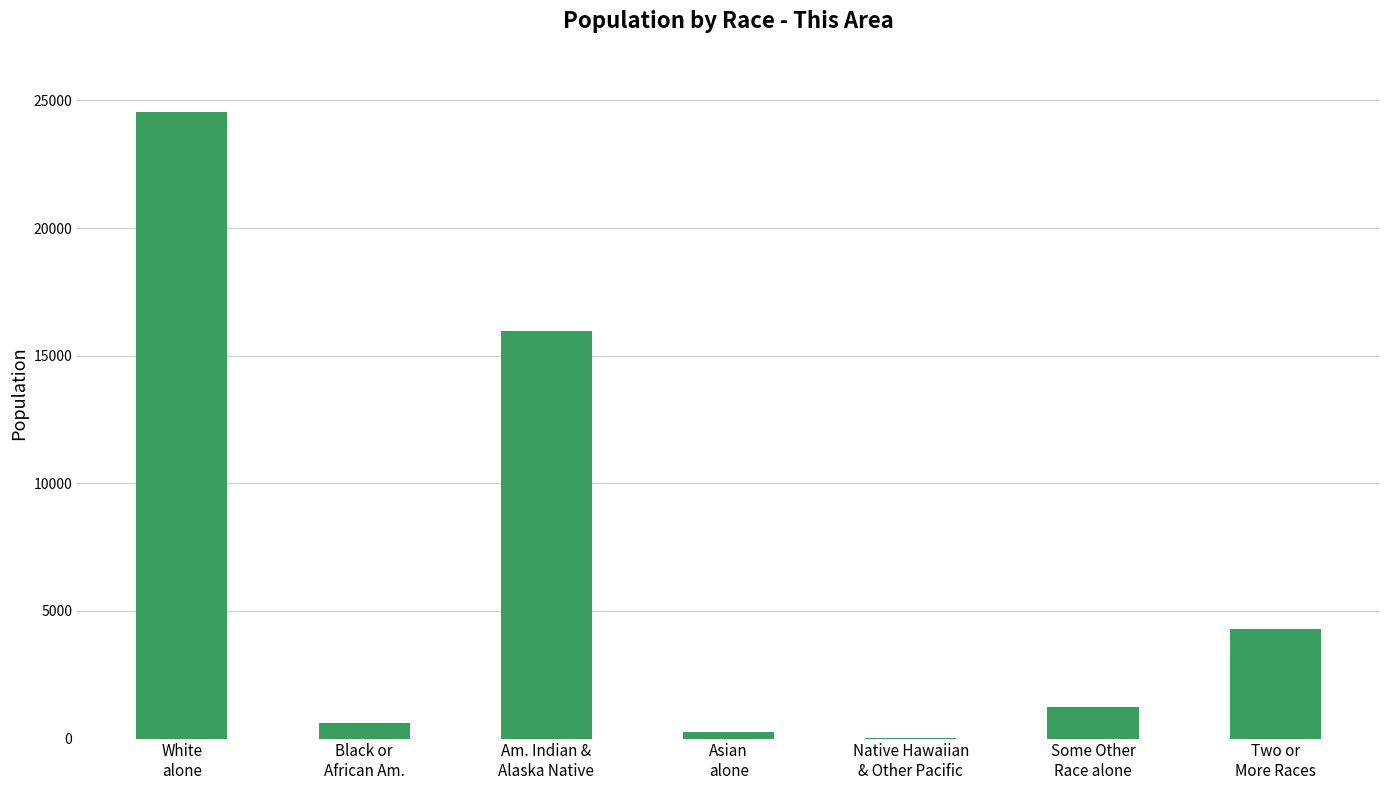

The value at Native Hawaiian
& Other Pacific is 16. True or false?

True